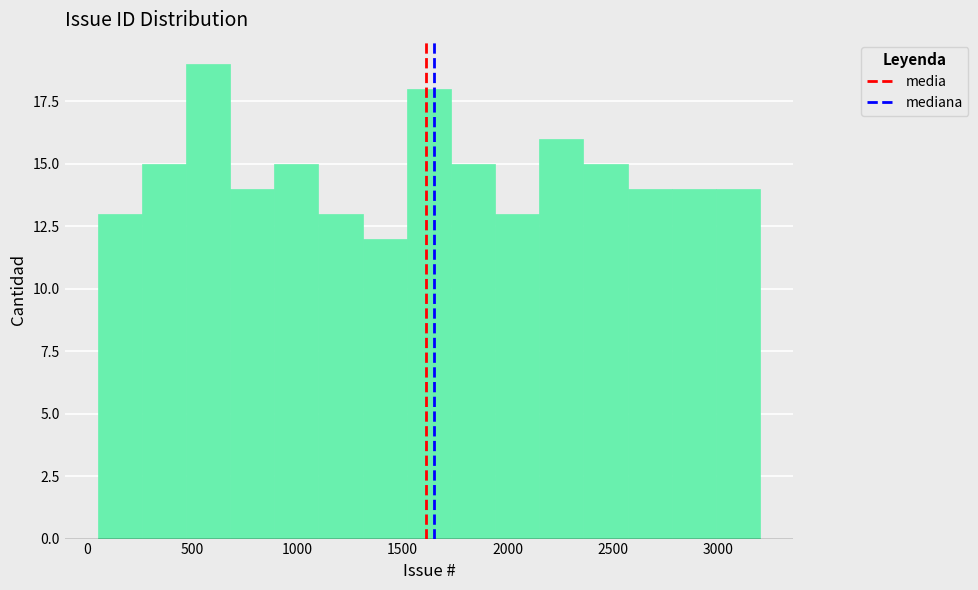

Which range on the x-axis has the tallest bar?

470 to 680